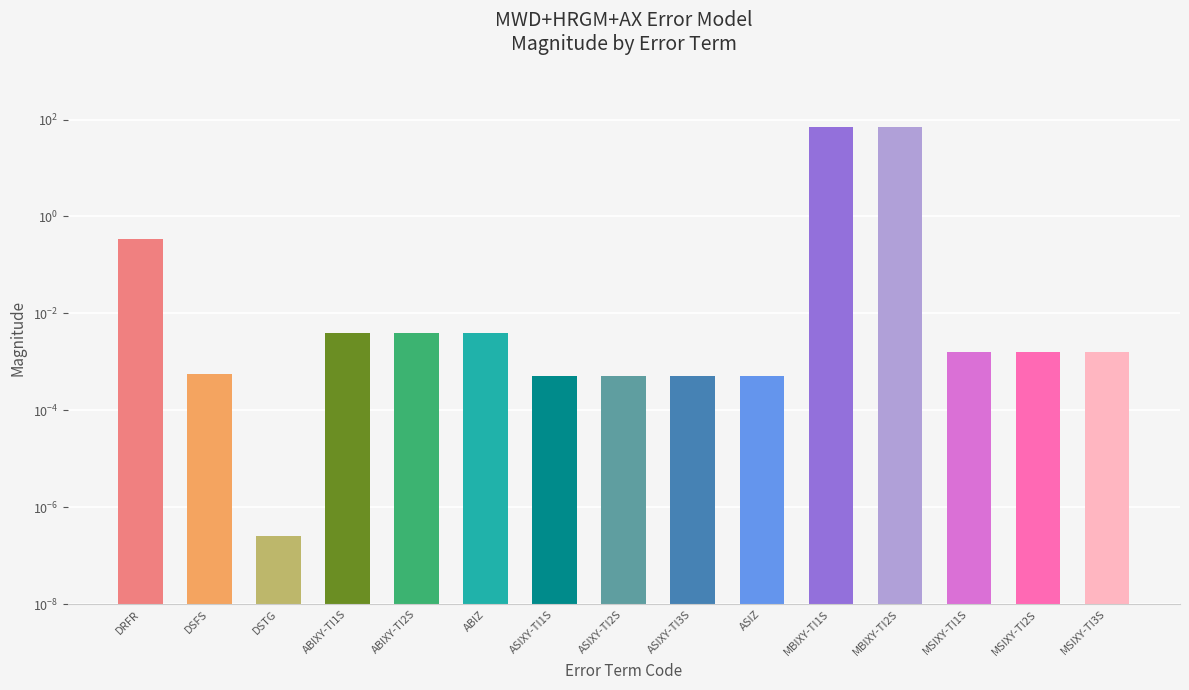

At which label is the value closest to 35?

DRFR